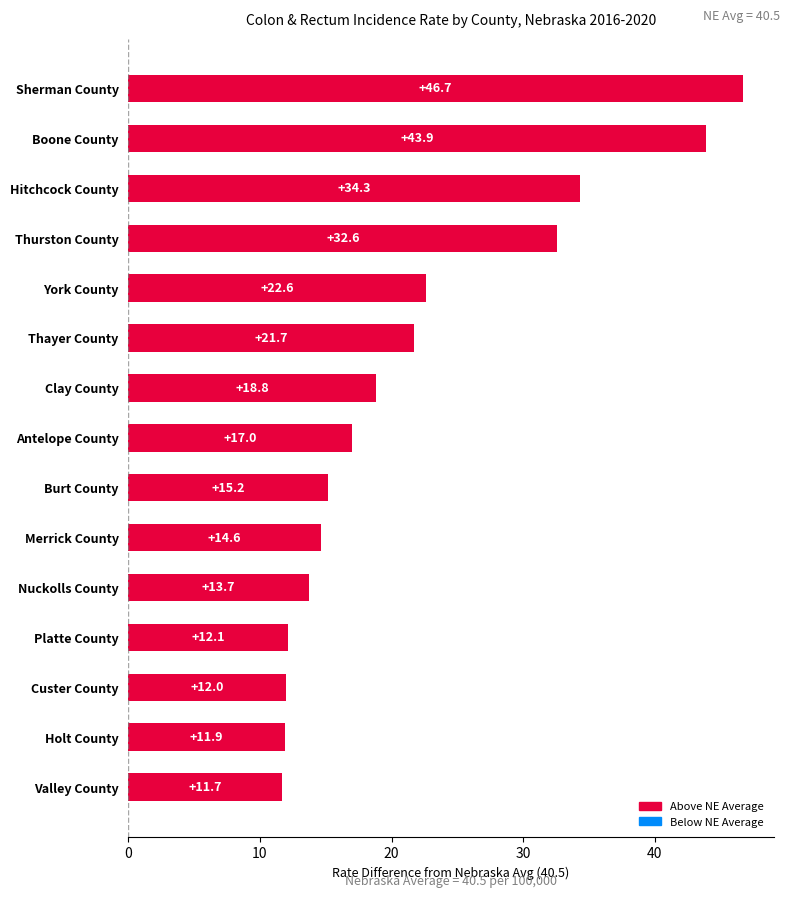

At which label is the value closest to 29?

Thurston County